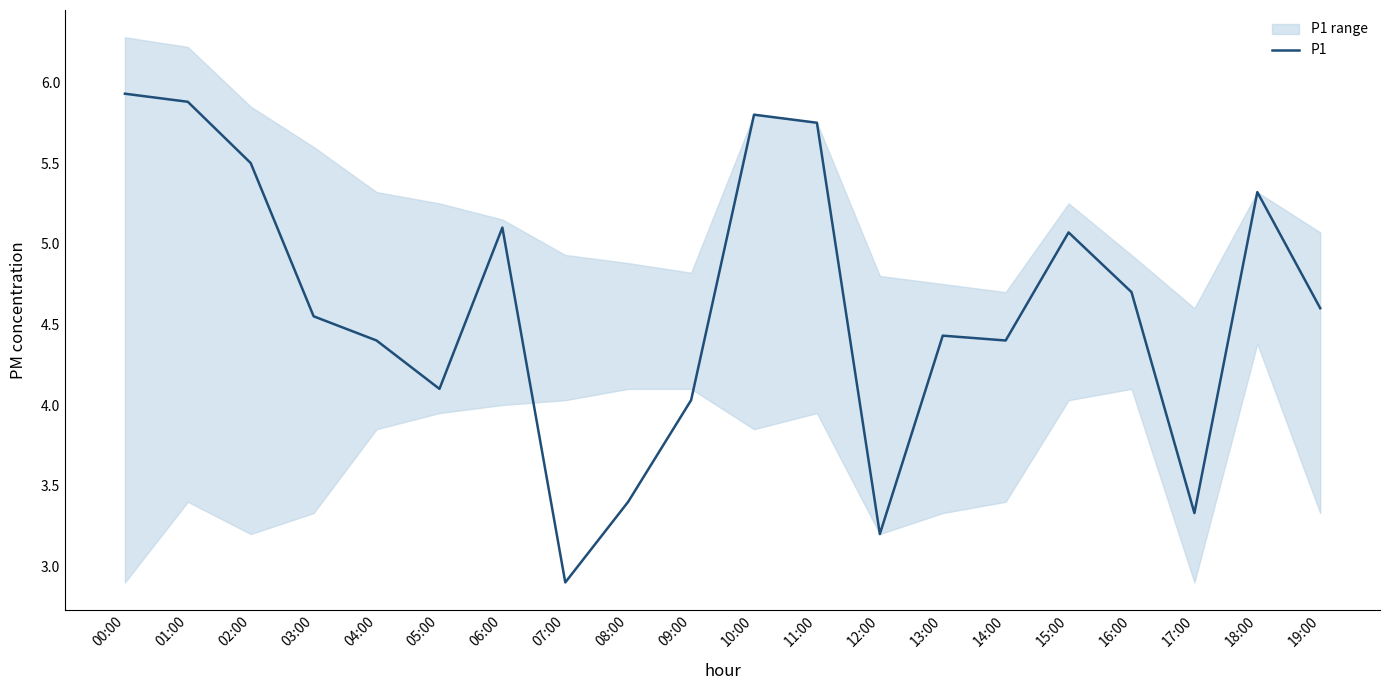

Is this an area chart (filled region under the line)?

No